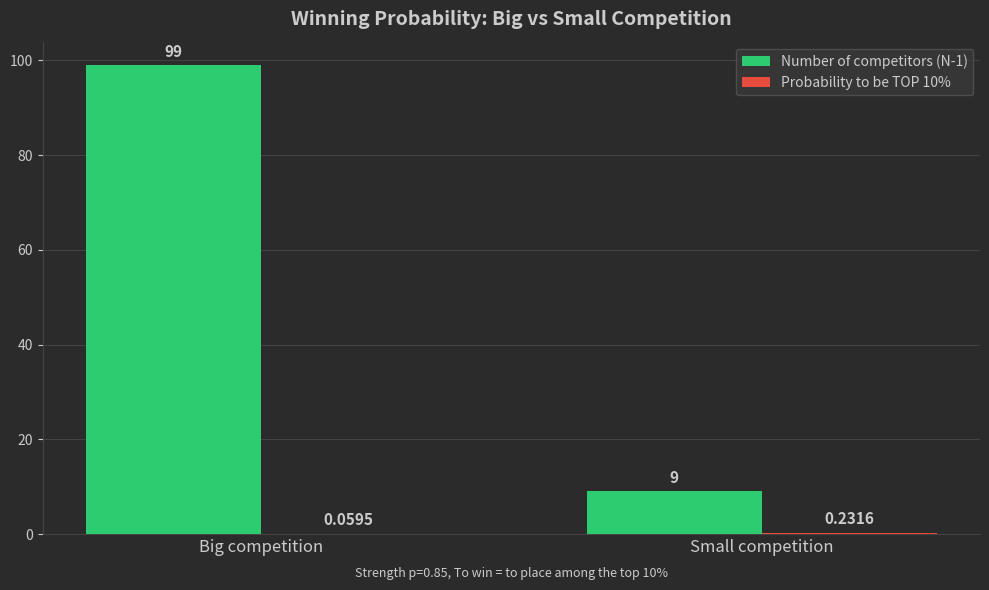

At which label does Number of competitors (N-1) reach its peak?

Big competition